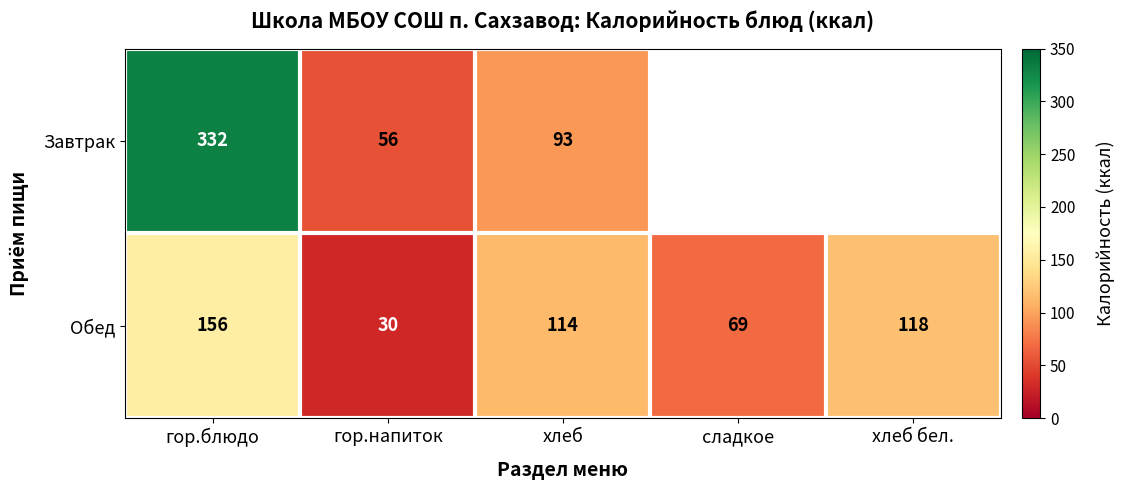

True or false: Завтрак has a value of 54 at хлеб.

False